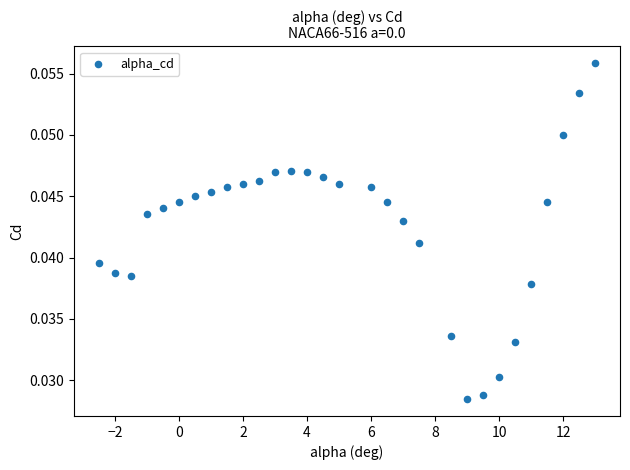

What is the range of X values (max minus min)?

15.5